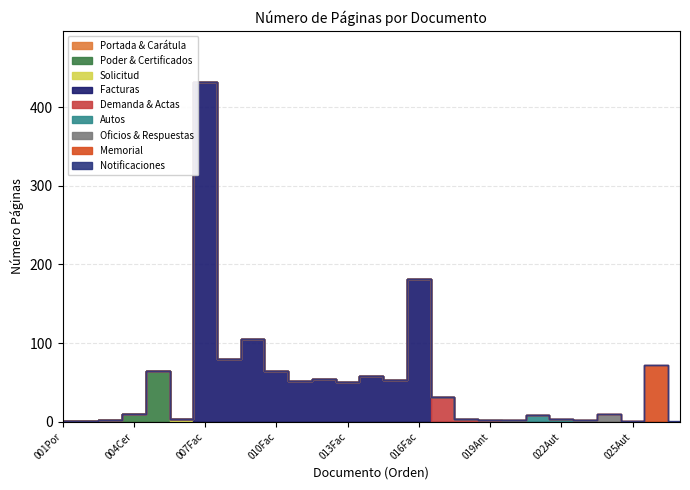

True or false: the data shows 1 at 002CaratulaDemandante.

True